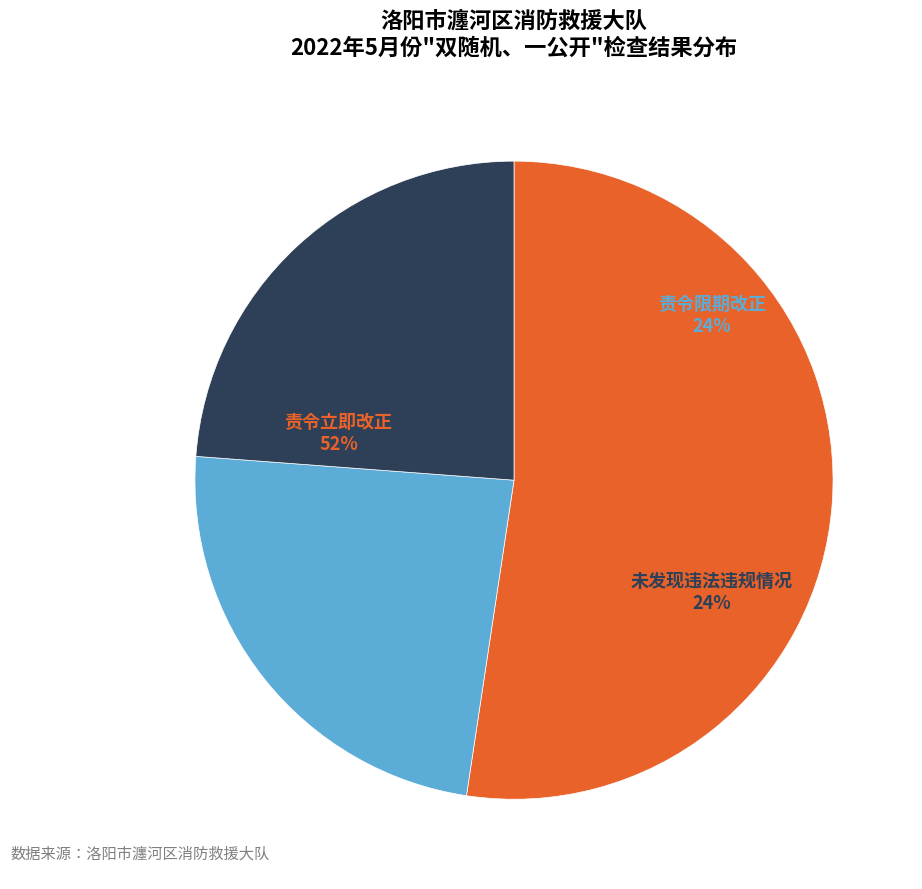

Is 责令立即改正 the majority of the pie?

Yes